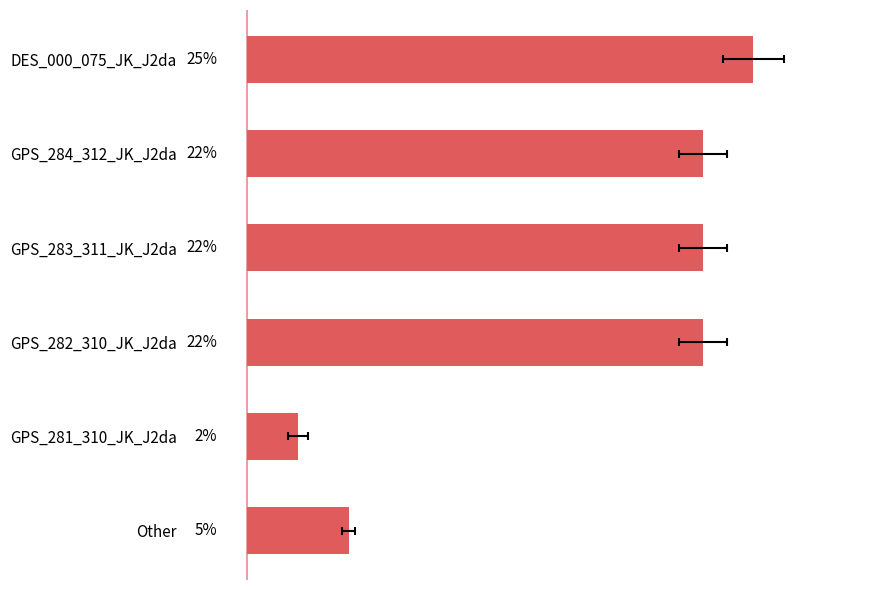

How many series are shown in this chart?

1